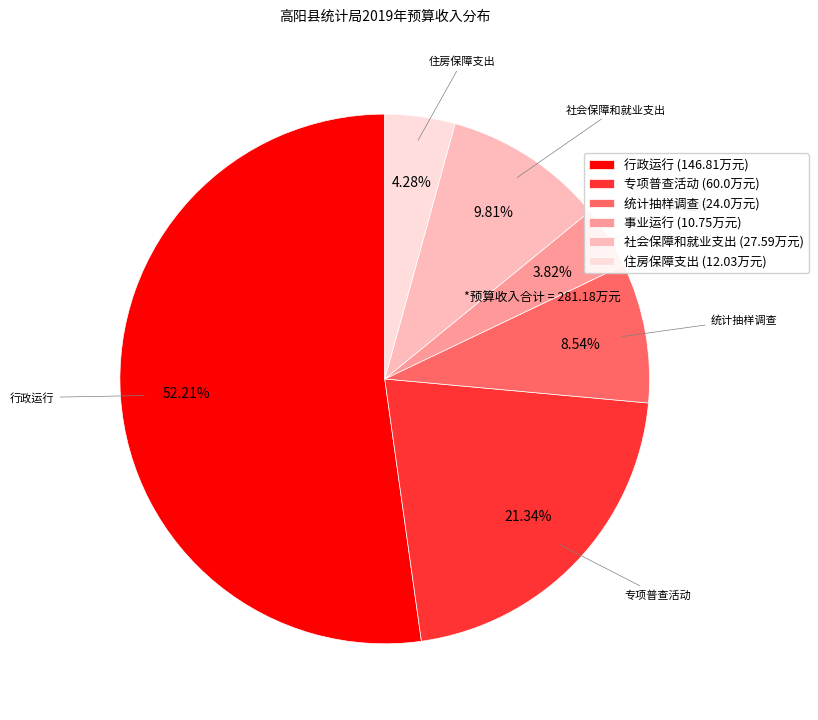

True or false: 统计抽样调查 accounts for 9% of the total.

True